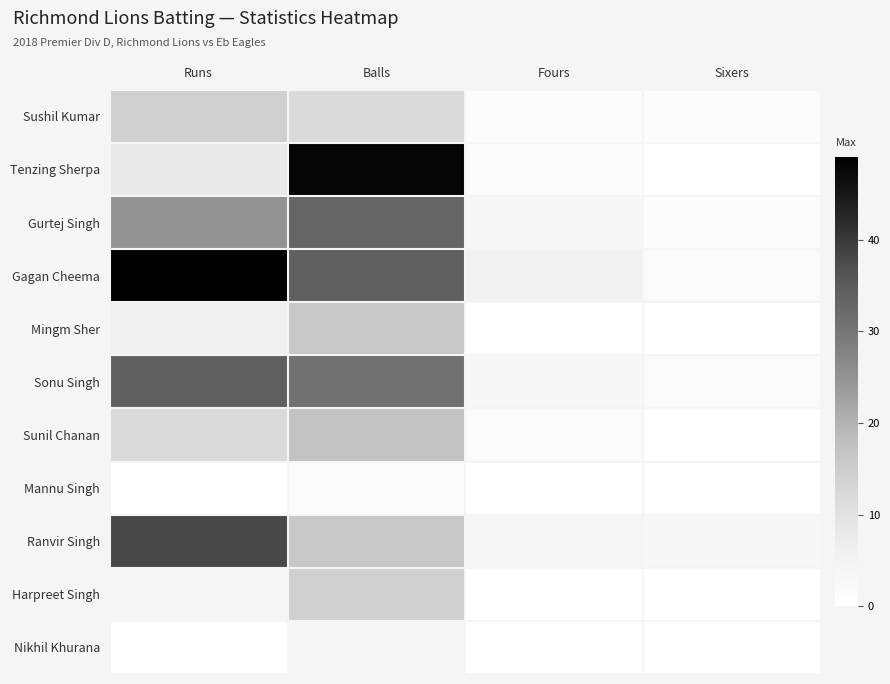

Which has a higher value, Runs or Sixers?

Runs